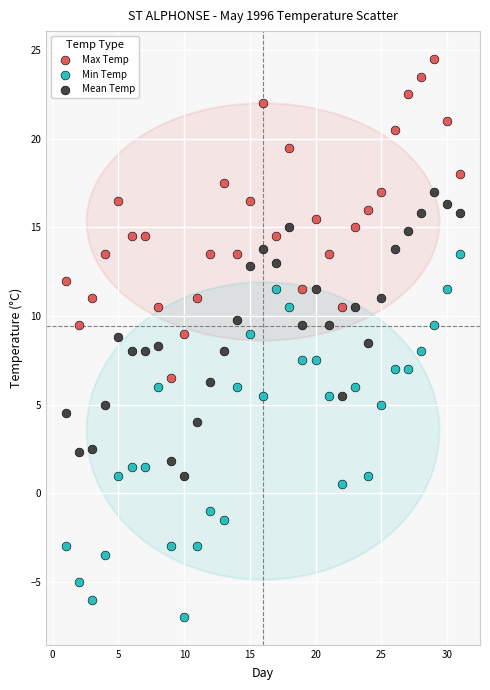

What are all the series names shown in the legend?

Max Temp, Min Temp, Mean Temp